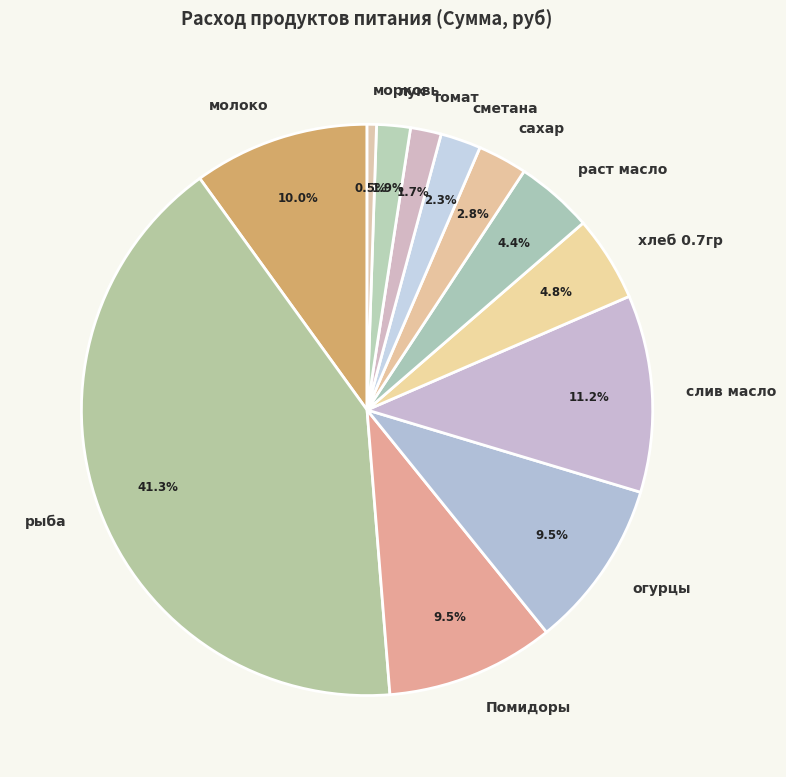

Between сметана and морковь, which is larger?

сметана